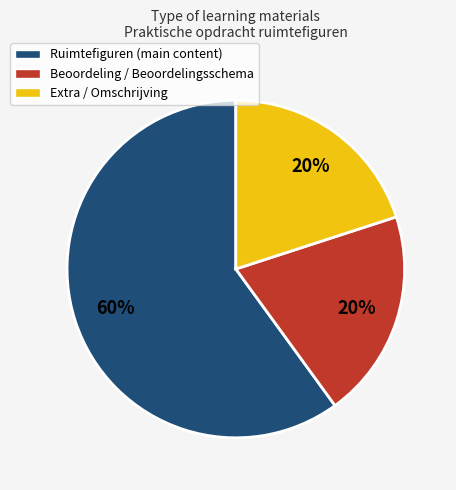

The Ruimtefiguren (main content) slice represents 51% of the pie. True or false?

False